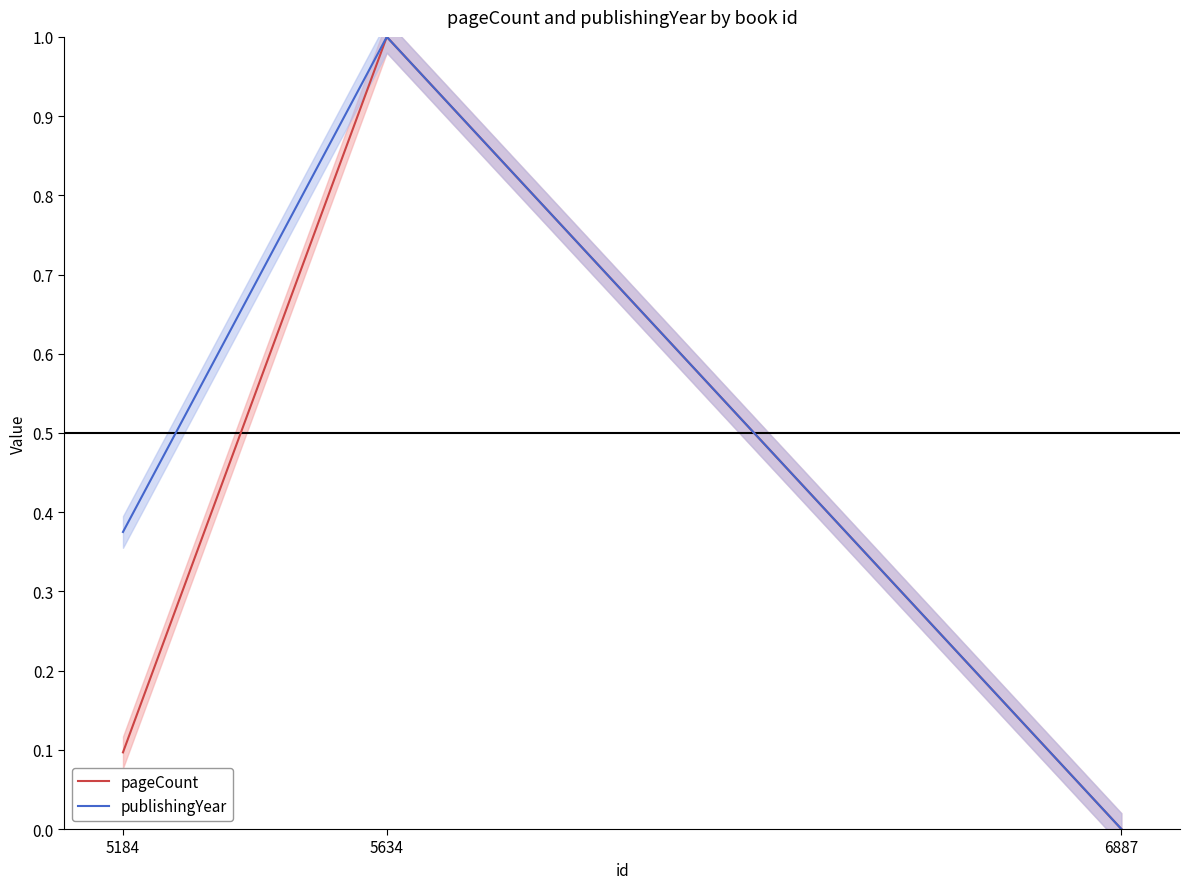

Between 5634 and 6887, which series saw the biggest shift?

pageCount